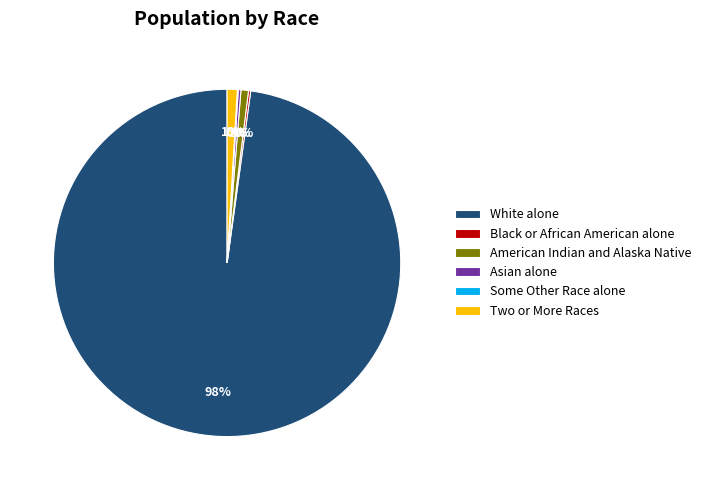

Is White alone the majority of the pie?

Yes